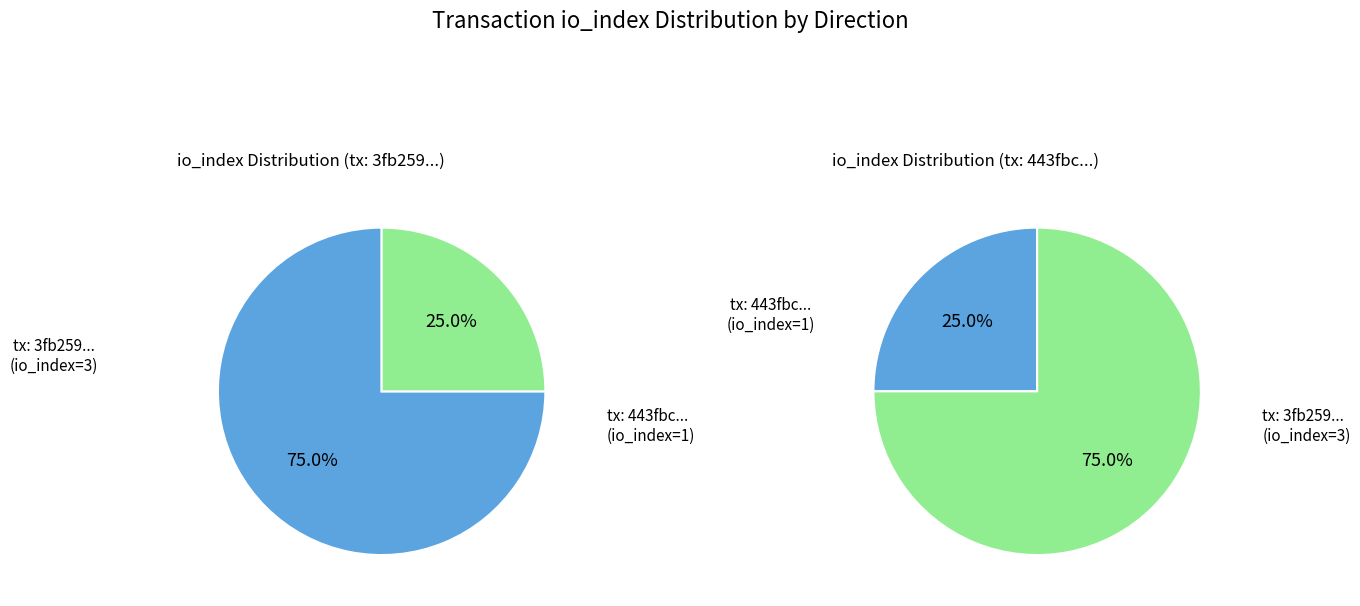

Is there a majority slice in this chart?

Yes